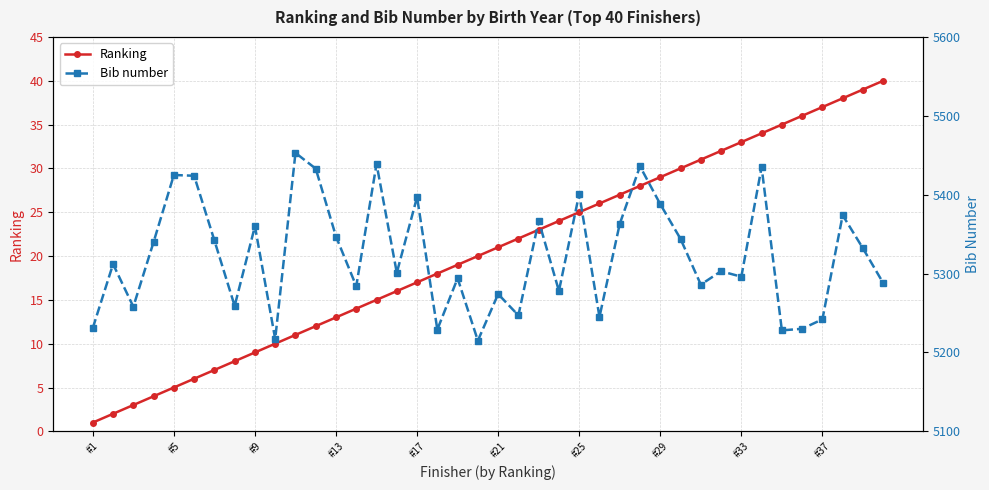

What is the highest value of the Ranking series?

40